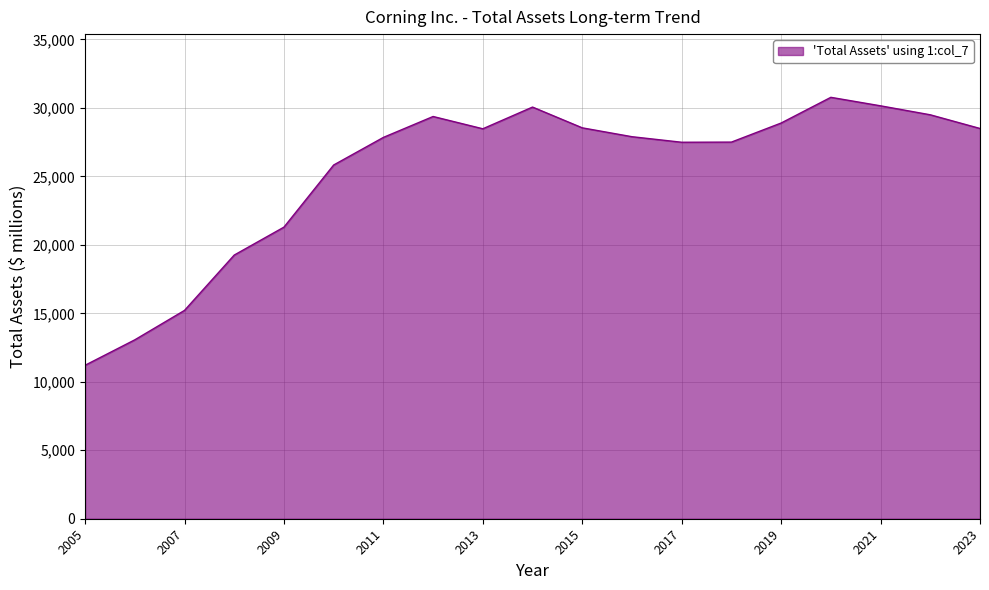

What is the greatest value displayed?

30775